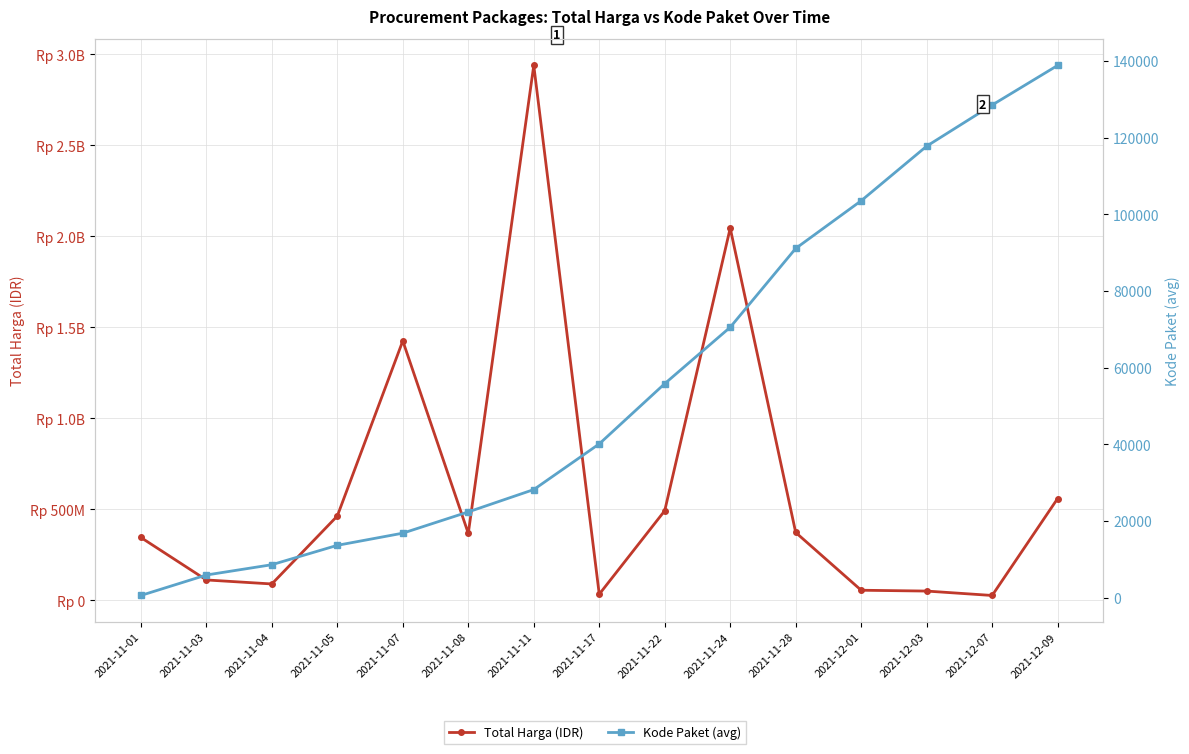

Is it true that Kode Paket (avg) equals 40112 at 2021-11-17?

True